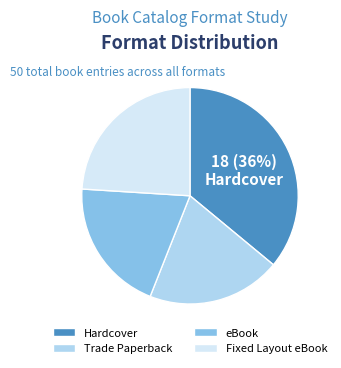

How many slices are in this pie chart?

4